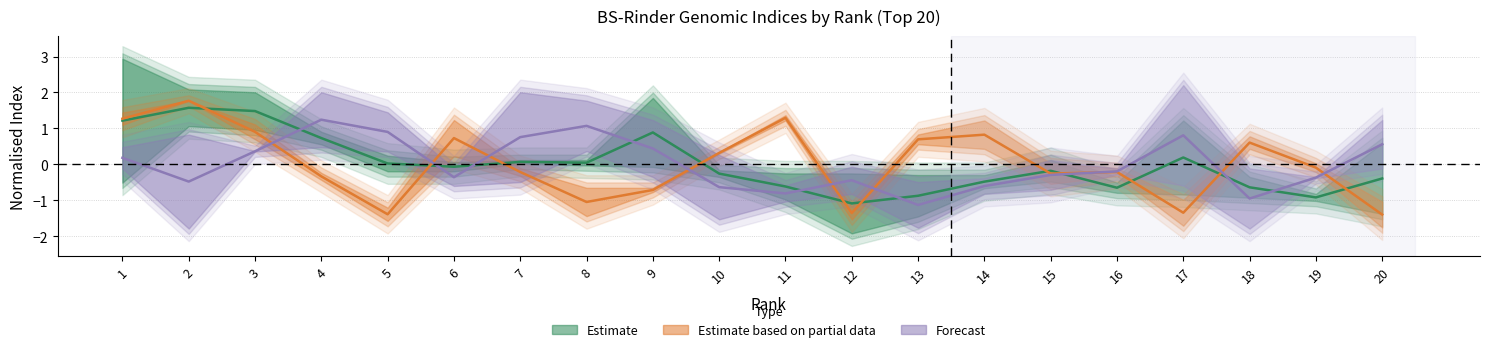

What is the spread (max minus min) of values at 19?

0.8